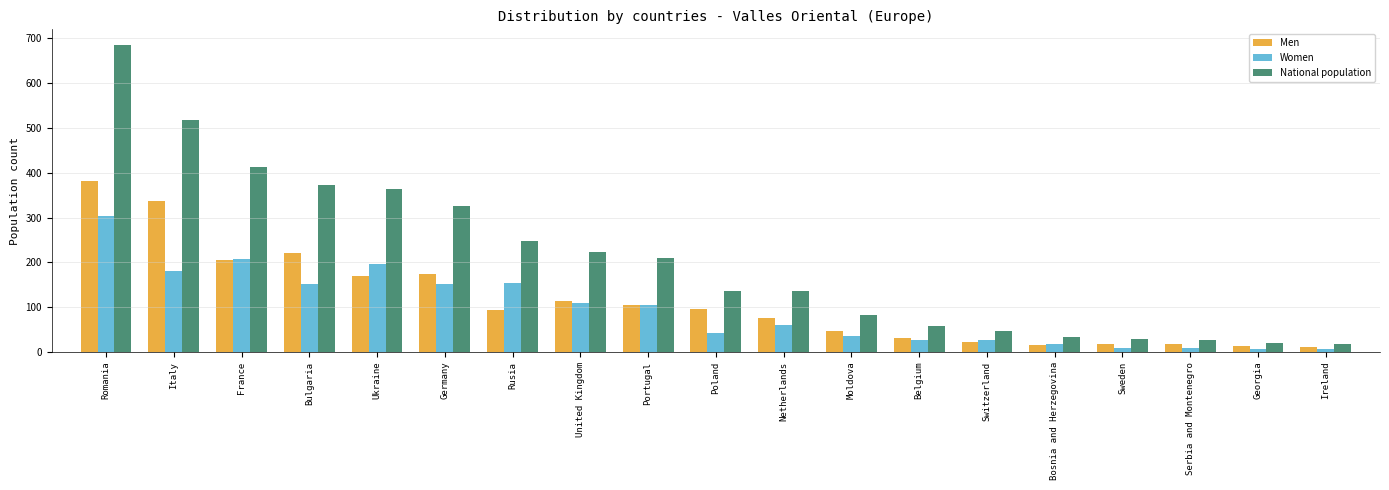

Which series changed the most between Portugal and Serbia and Montenegro?

National population